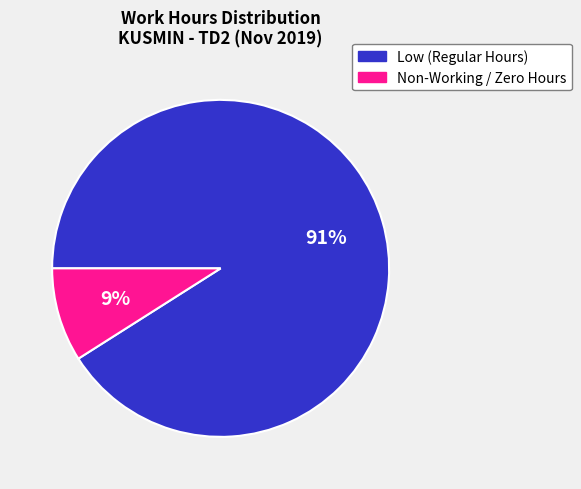

To the nearest percent, what is the average slice percentage?

50%